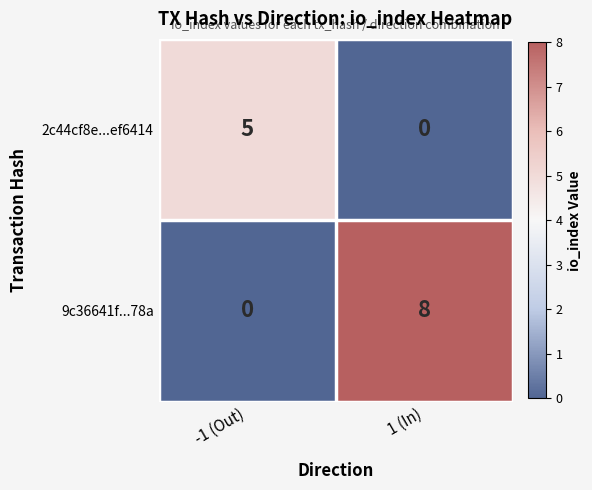

What is the difference between the 9c36641f...78a values at 1 (In) and -1 (Out)?

8